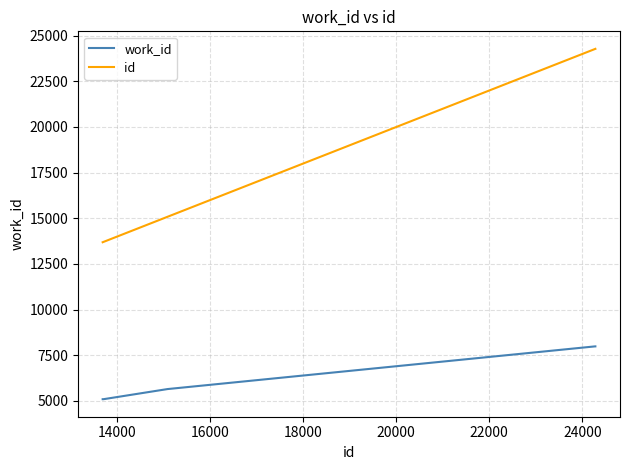

List the series in order of their overall mean, highest first.

id, work_id